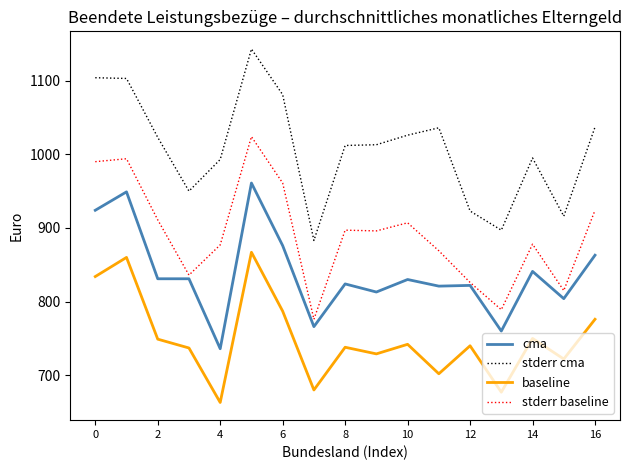

How many values in the stderr cma series are below 1013?

8